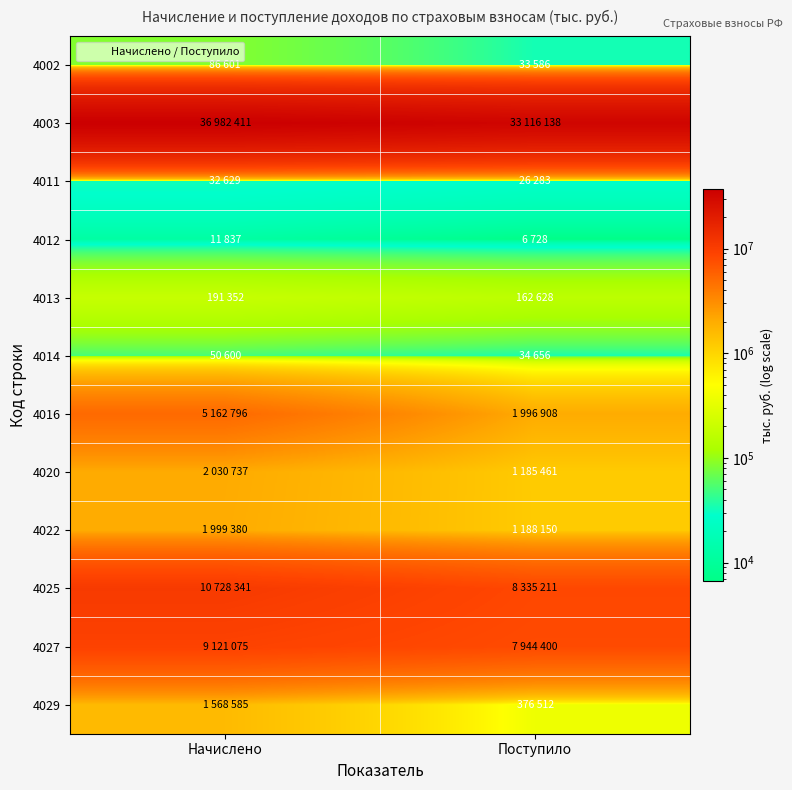

Count the number of categories in the chart.

2